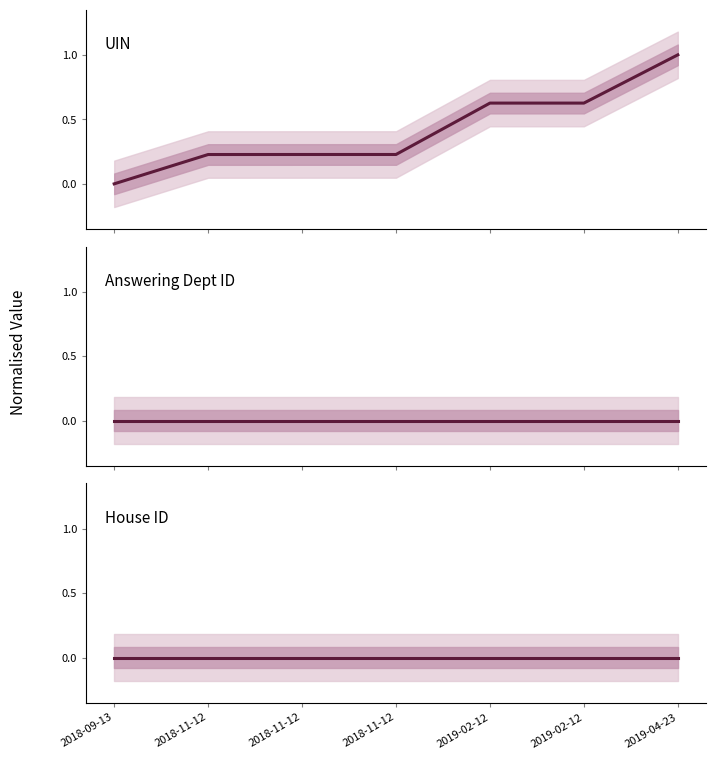

True or false: UIN has more than 2 points higher than both neighbors.

False